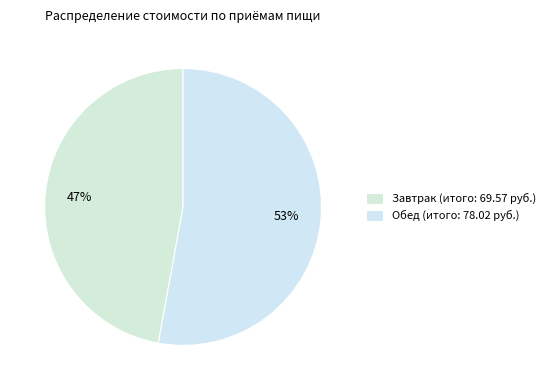

Count the number of slices in the pie.

2